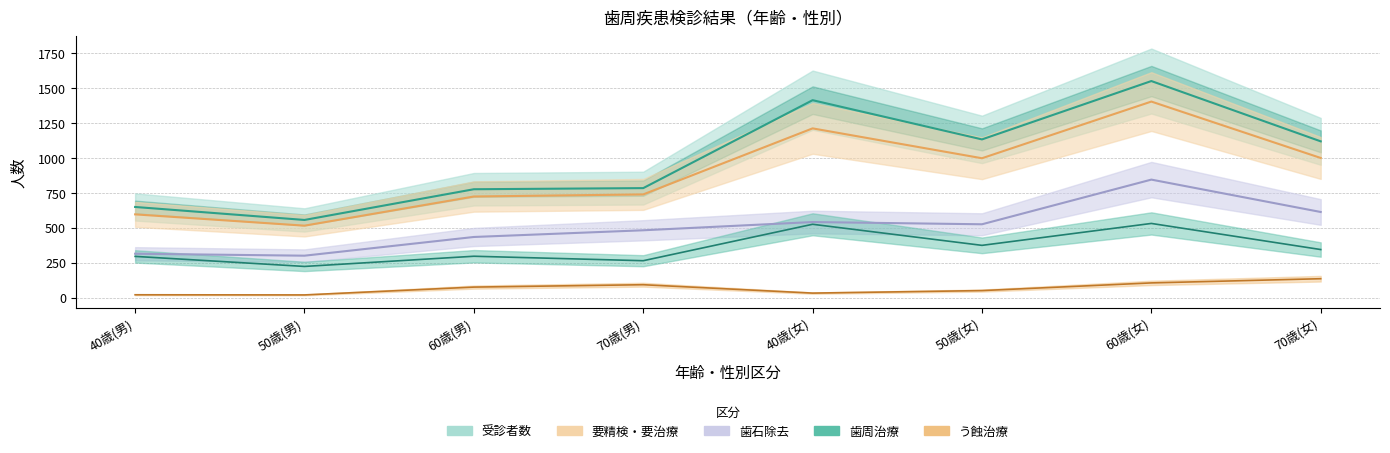

Does the chart display data point markers on the line(s)?

No